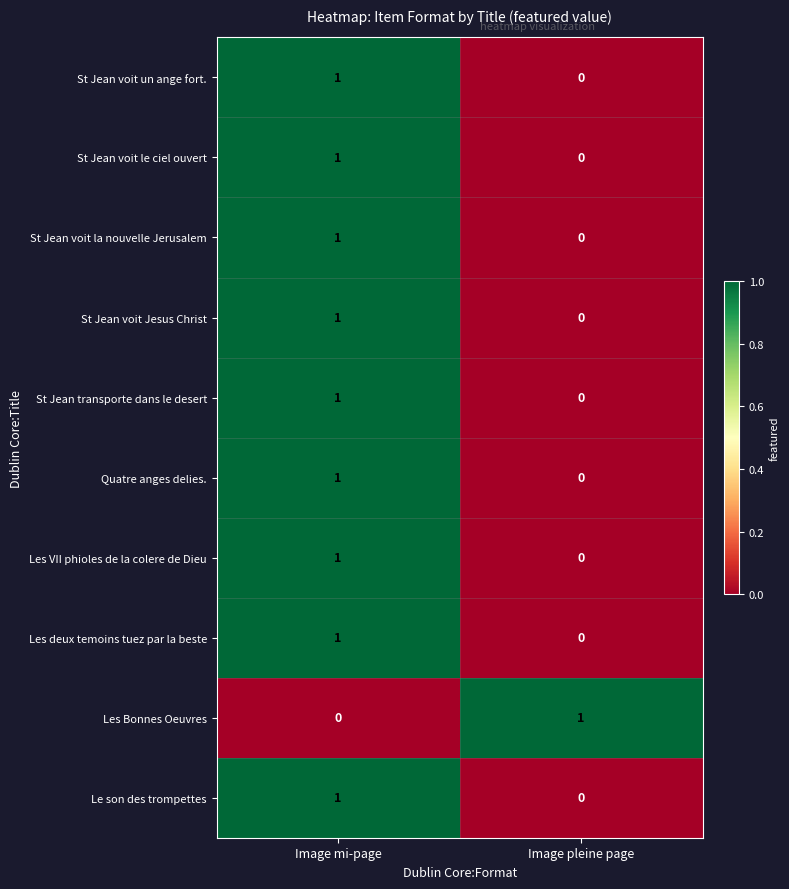

Reading right to left, what are all the values shown in this chart?

St Jean voit un ange fort.: Image pleine page=0	Image mi-page=1
St Jean voit le ciel ouvert: Image pleine page=0	Image mi-page=1
St Jean voit la nouvelle Jerusalem: Image pleine page=0	Image mi-page=1
St Jean voit Jesus Christ: Image pleine page=0	Image mi-page=1
St Jean transporte dans le desert: Image pleine page=0	Image mi-page=1
Quatre anges delies.: Image pleine page=0	Image mi-page=1
Les VII phioles de la colere de Dieu: Image pleine page=0	Image mi-page=1
Les deux temoins tuez par la beste: Image pleine page=0	Image mi-page=1
Les Bonnes Oeuvres: Image pleine page=1	Image mi-page=0
Le son des trompettes: Image pleine page=0	Image mi-page=1